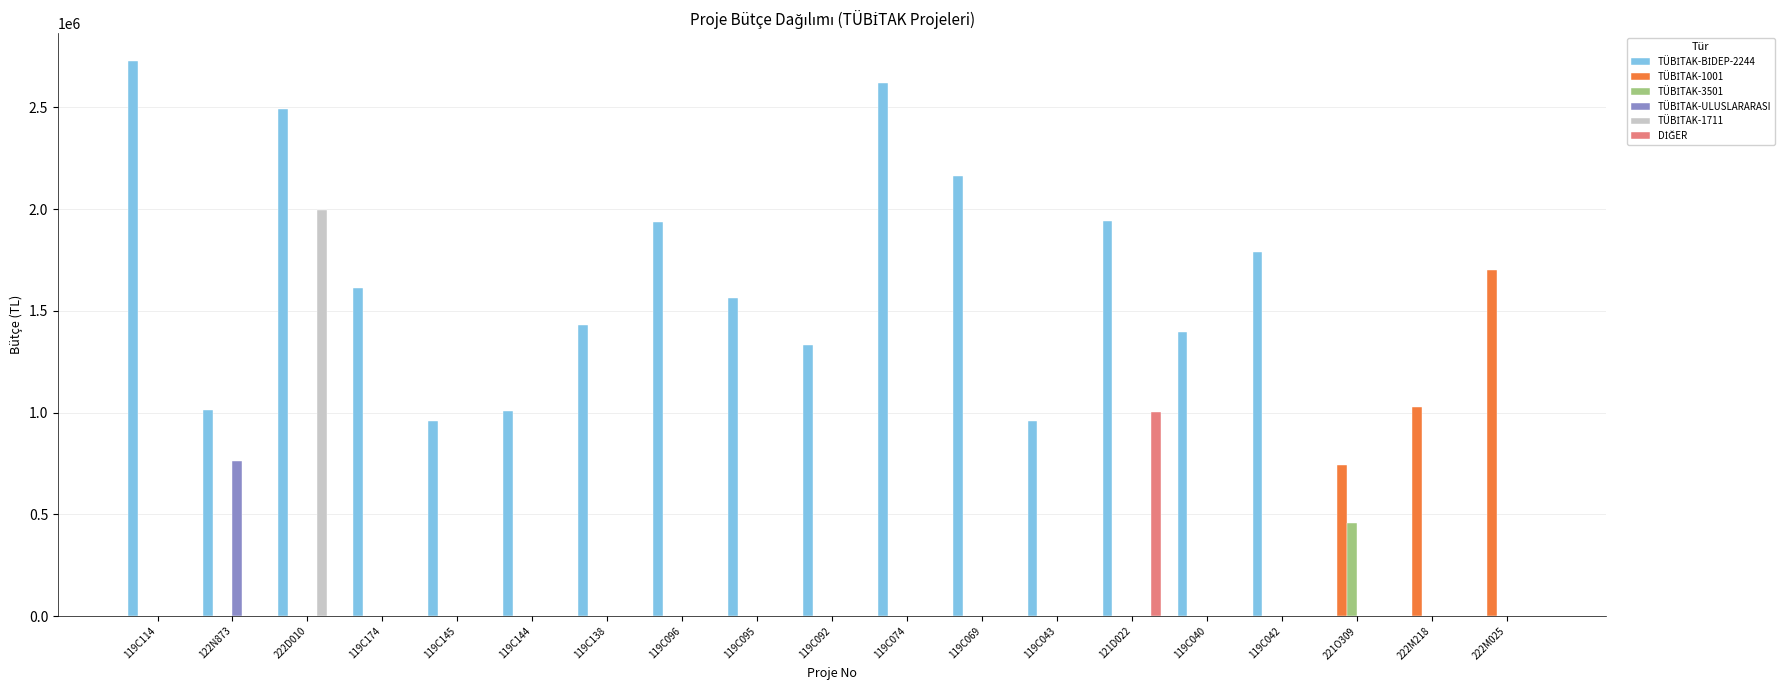

How many distinct data groups are displayed?

6